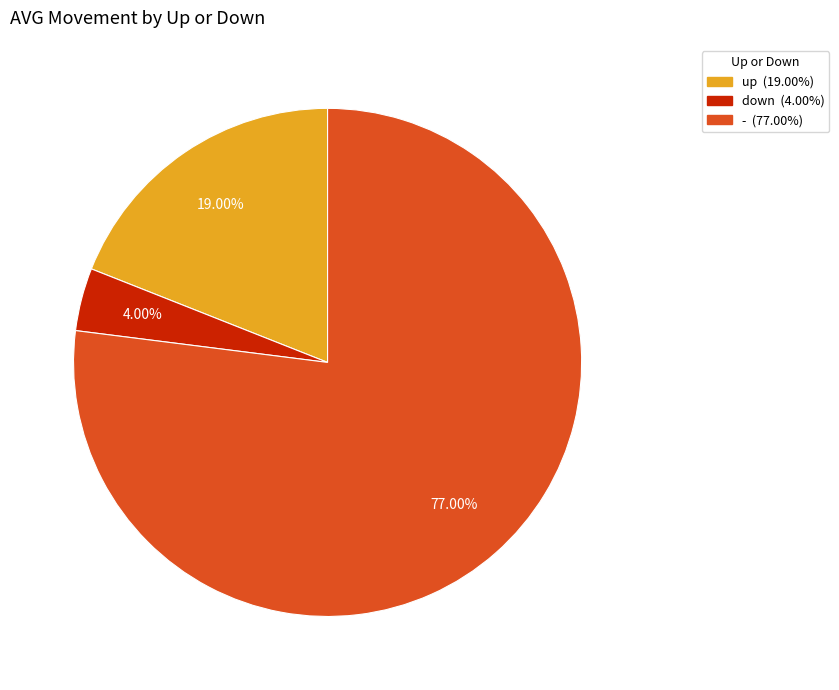

Is the sum of down and - greater than half?

Yes